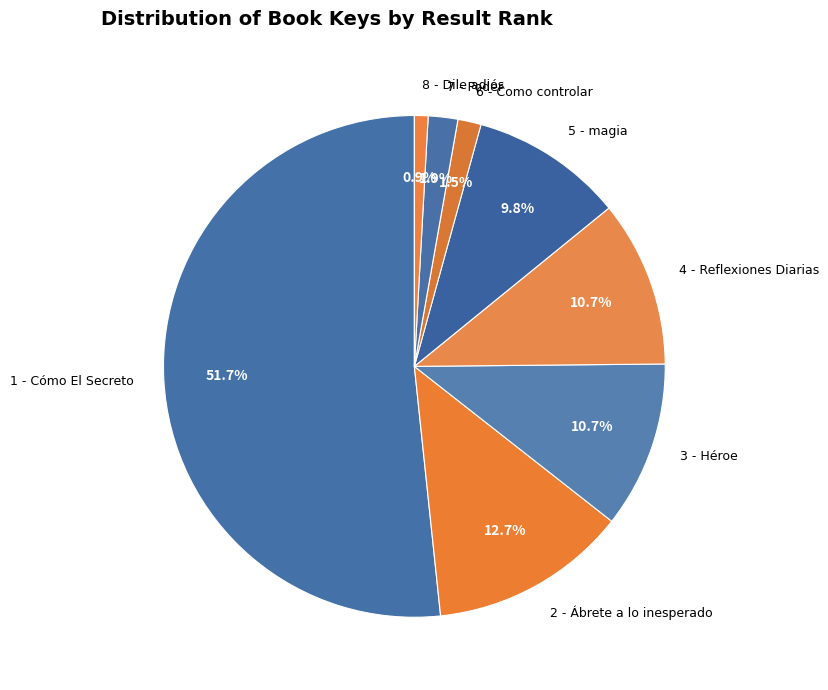

Approximately how many times larger is the value at 3 - Héroe compared to 5 - magia?

1.1